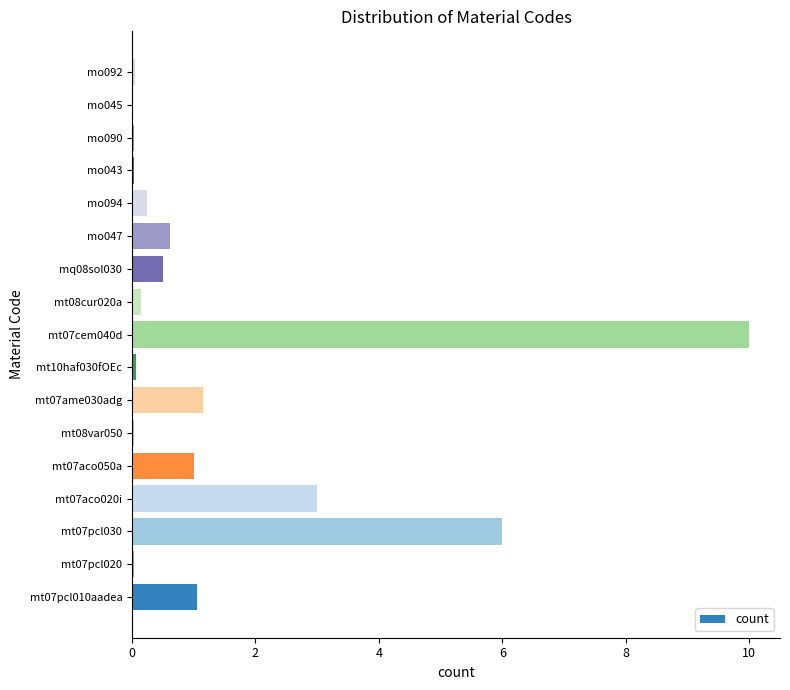

What is the sum of the values at mt07pcl030 and mt07cem040d?

16.0